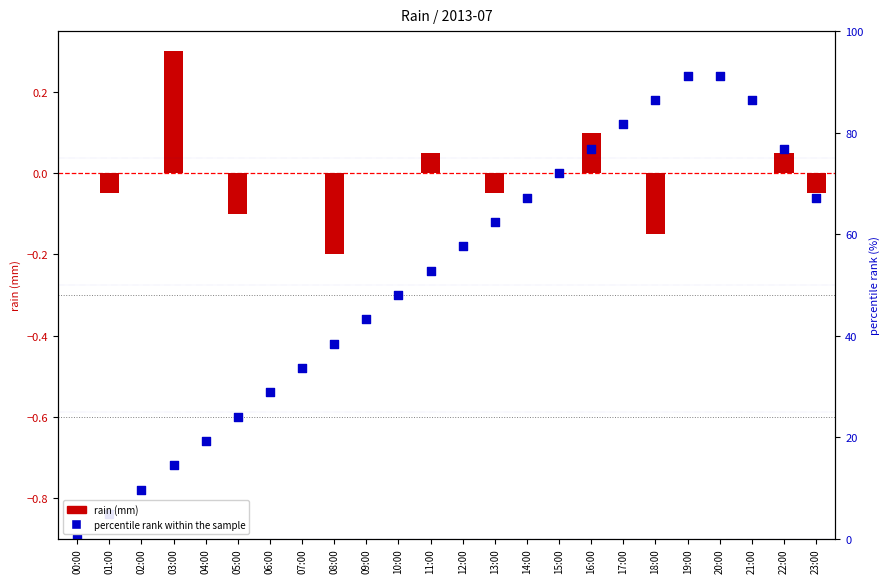

Which series has the largest Y range (max minus min)?

percentile rank within the sample